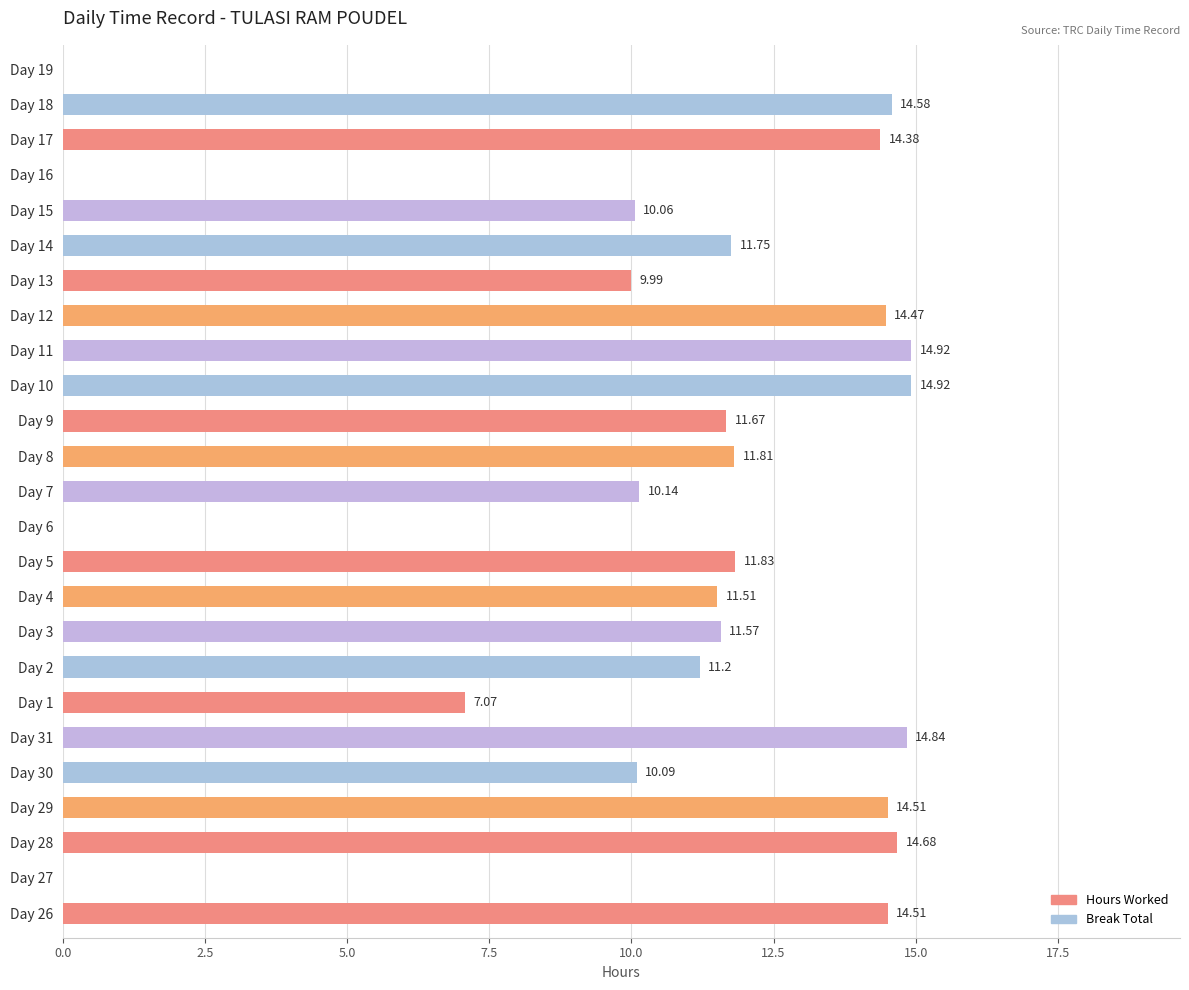

Are the bars horizontal?

Yes